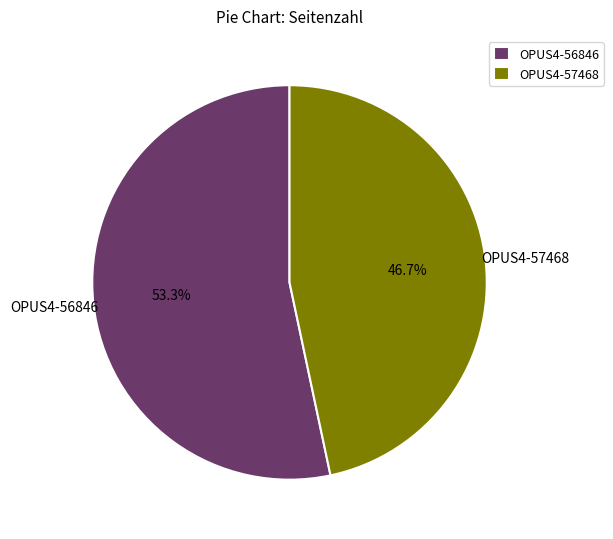

What is the largest slice in the pie chart?

OPUS4-56846